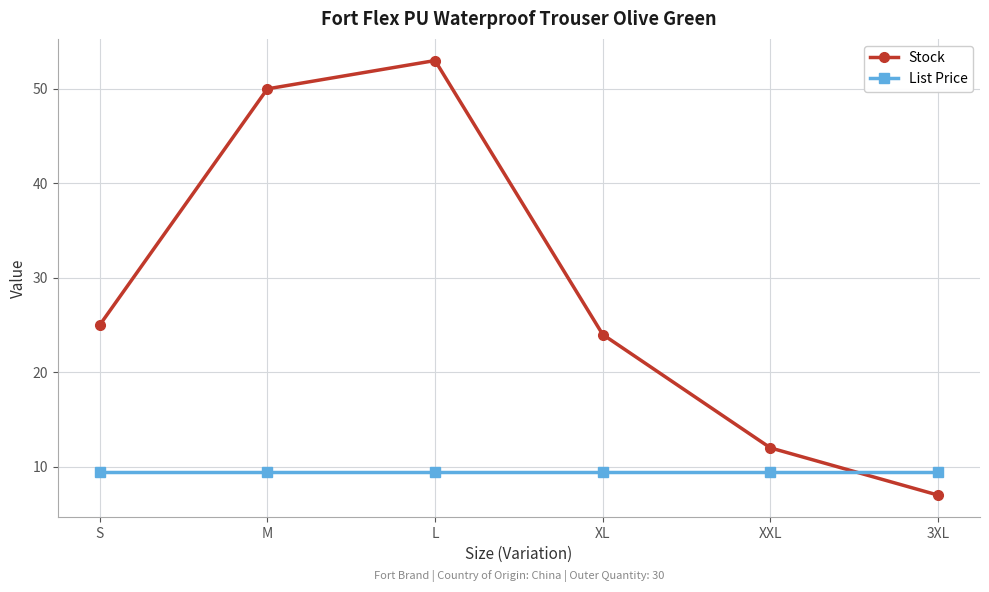

Reading left to right, extract all data points from this chart.

Stock: S=25.0	M=50.0	L=53.0	XL=24.0	XXL=12.0	3XL=7.0
List Price: S=9.5	M=9.5	L=9.5	XL=9.5	XXL=9.5	3XL=9.5